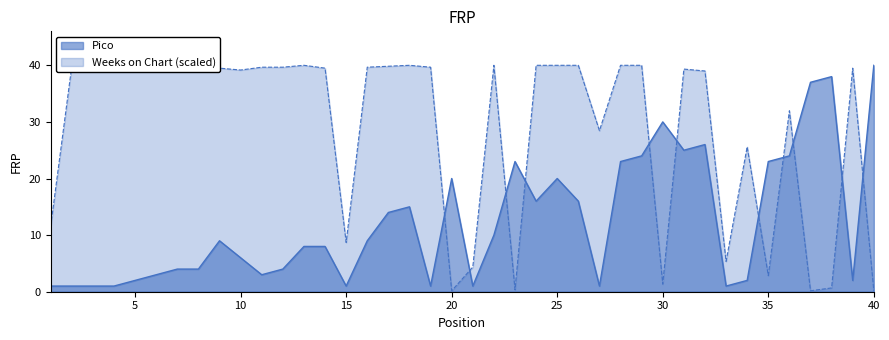

What is the spread (max minus min) of values at 1?

10.5